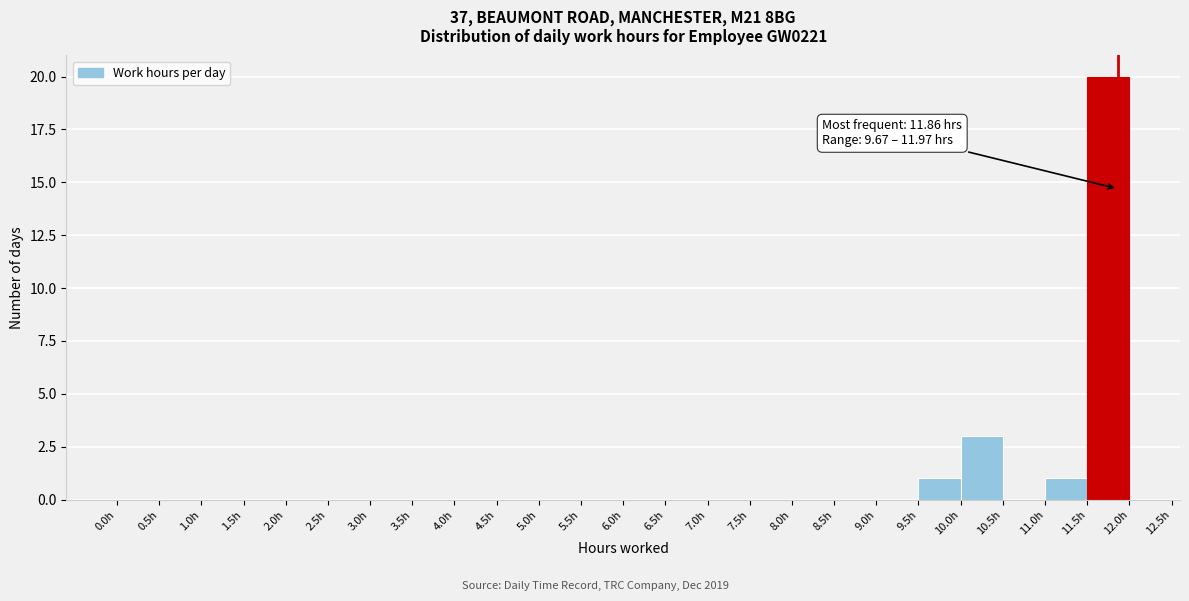

Over which range of the x-axis is the bar tallest?

11.5 to 12.0